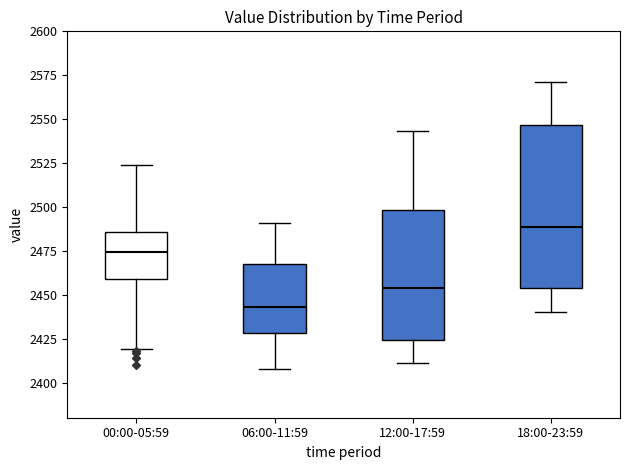

Reading left to right, read every box against the y-axis: the position of its median line, the range the box covers, and the ends of its whiskers. The values are not printed on the chart, so give them approximately, as read against the axis.

00:00-05:59: median 2475, box 2460 to 2485, whiskers 2420 to 2525
06:00-11:59: median 2445, box 2430 to 2470, whiskers 2410 to 2490
12:00-17:59: median 2455, box 2425 to 2500, whiskers 2410 to 2545
18:00-23:59: median 2490, box 2455 to 2545, whiskers 2440 to 2570